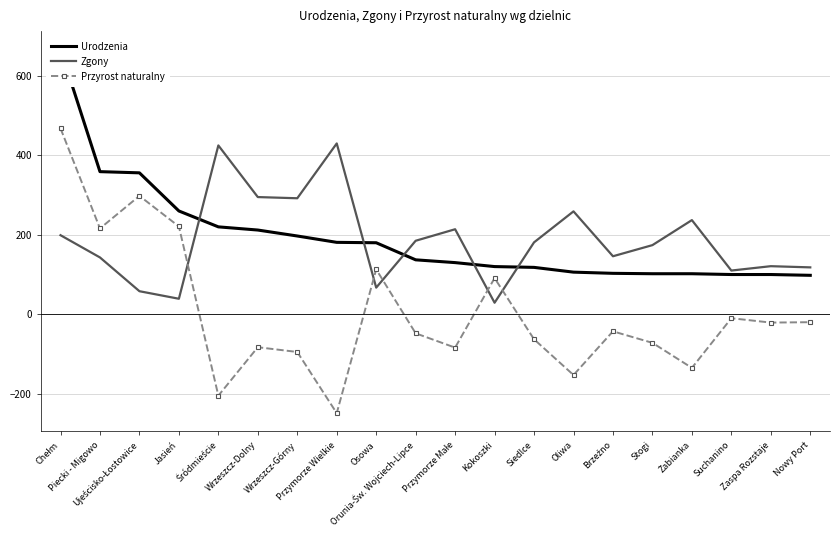

Reading right to left, what are all the values shown in this chart?

Urodzenia: 98	100	100	102	102	103	106	118	120	130	137	180	181	197	212	220	260	356	359	667
Zgony: 118	121	110	237	174	146	259	181	29	214	185	67	430	292	295	425	39	58	143	199
Przyrost naturalny: -20	-21	-10	-135	-72	-43	-153	-63	91	-84	-48	113	-249	-95	-83	-205	221	298	216	468